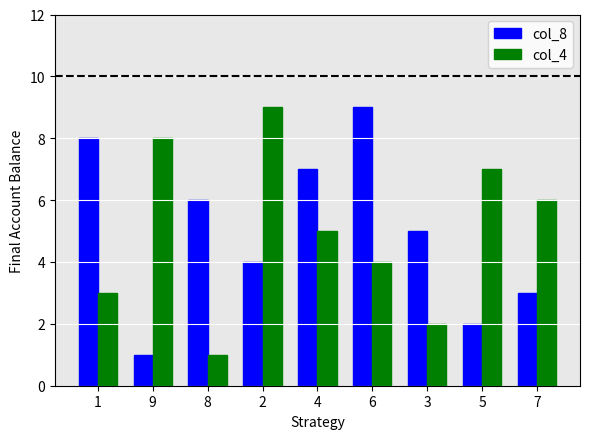

What position from the left is 2?

4